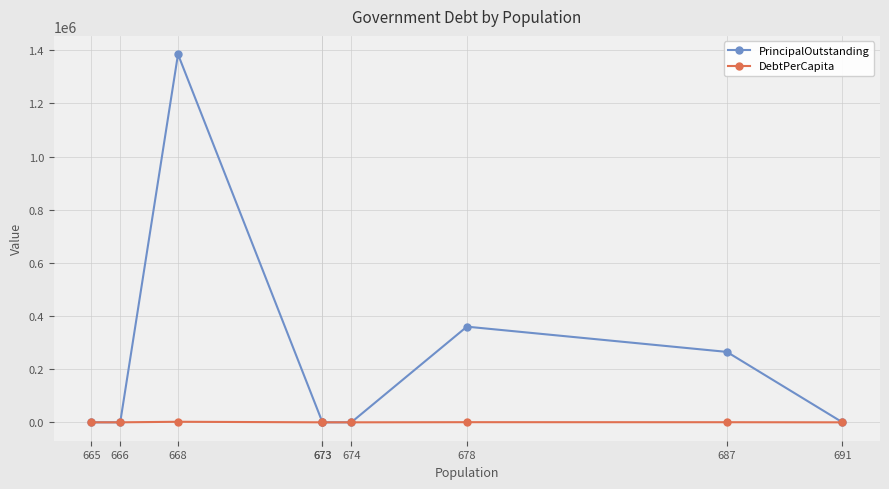

Between 691 and 668, which series saw the biggest shift?

PrincipalOutstanding